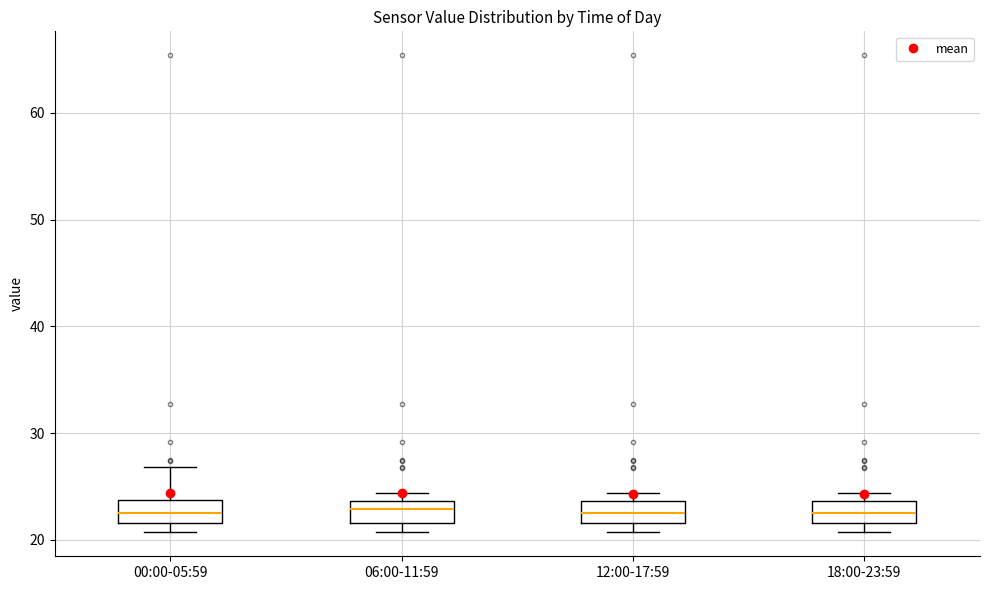

Where is the upper edge of the box for 06:00-11:59 on the y-axis? The values are not printed on the chart, so give them approximately, as read against the axis.

24